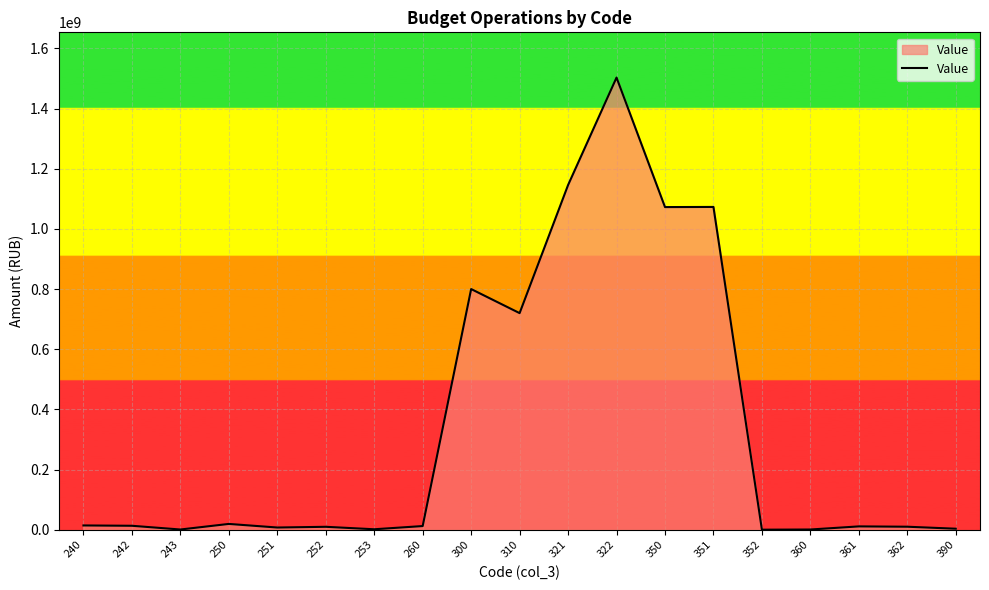

What is the greatest value displayed?

1502829463.9